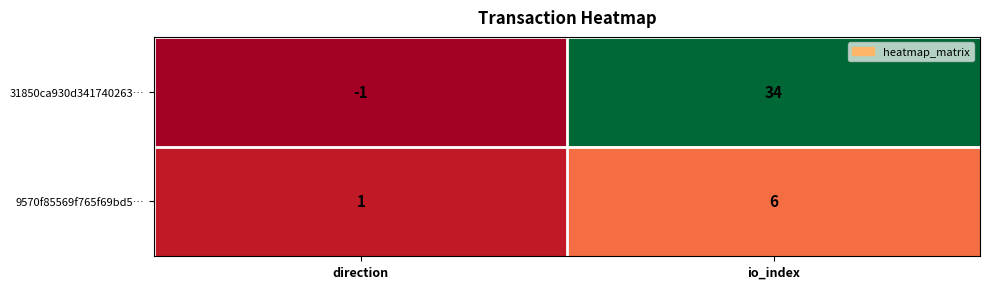

What is the sum of all 31850ca930d341740263… values?

33